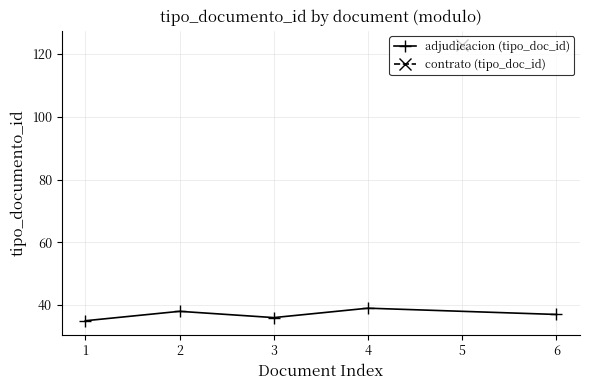

The value at 2 is 14. True or false?

False